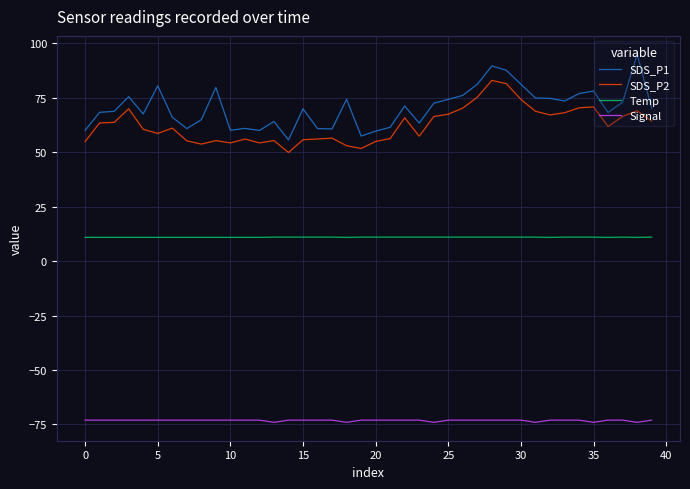

What is the greatest value displayed?

94.9